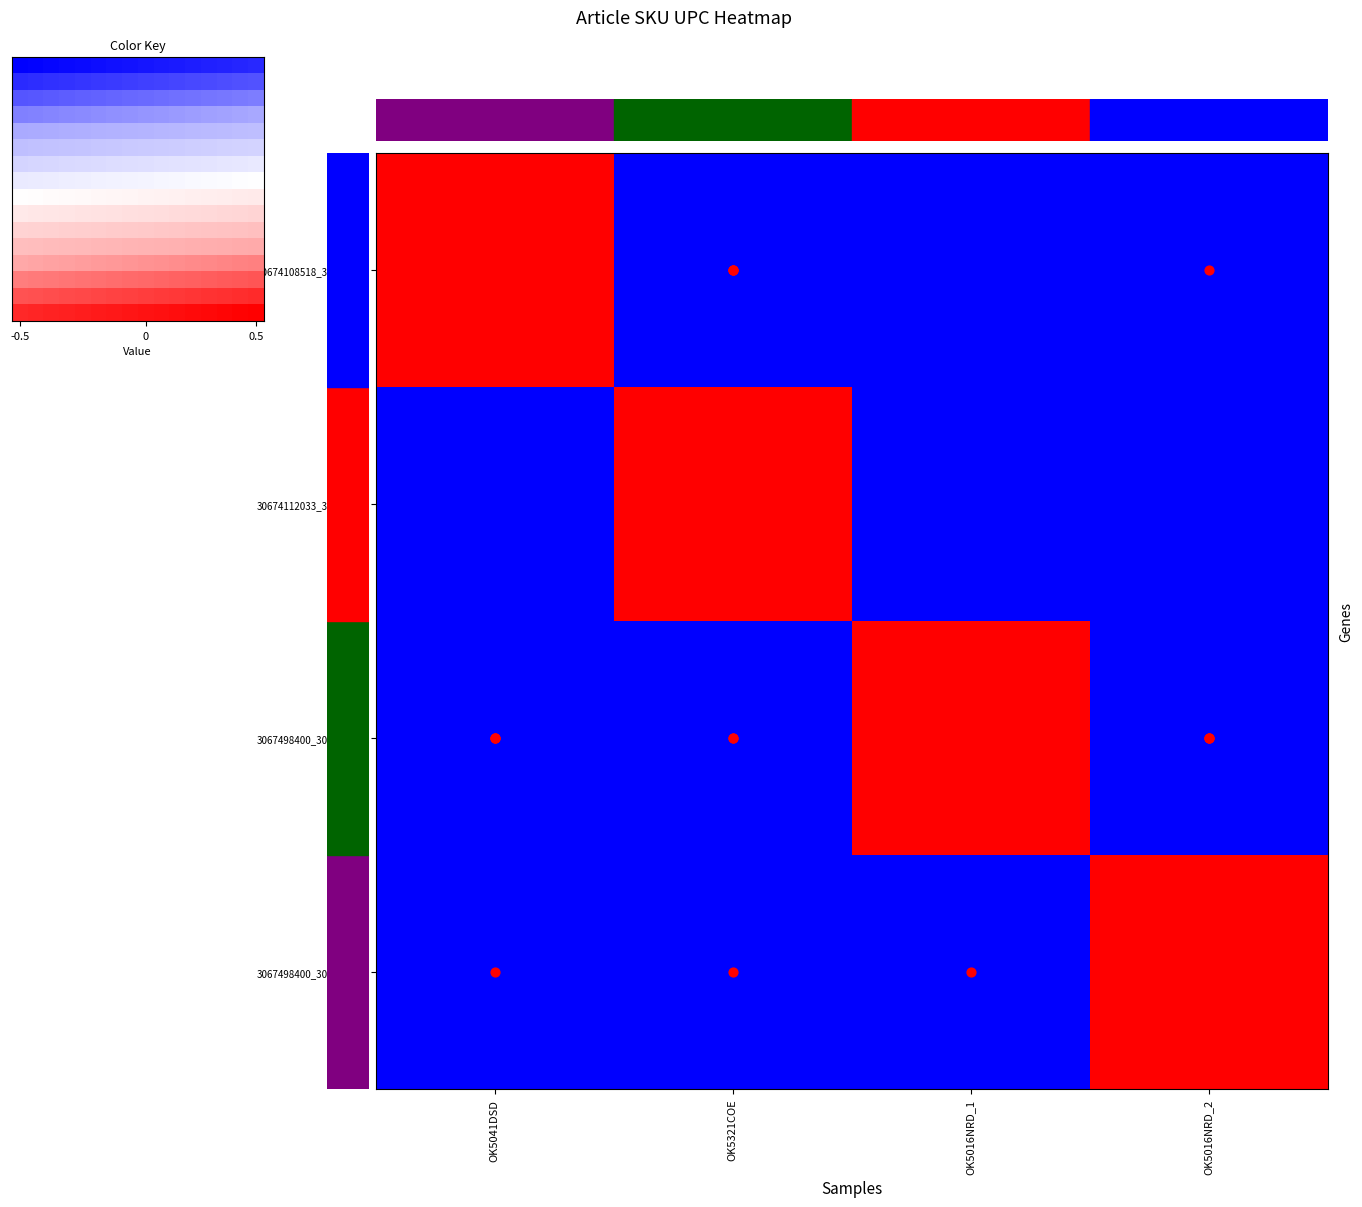

The value of 30674112033_30674938220_306741140510 at OK5321COE is 2. True or false?

False